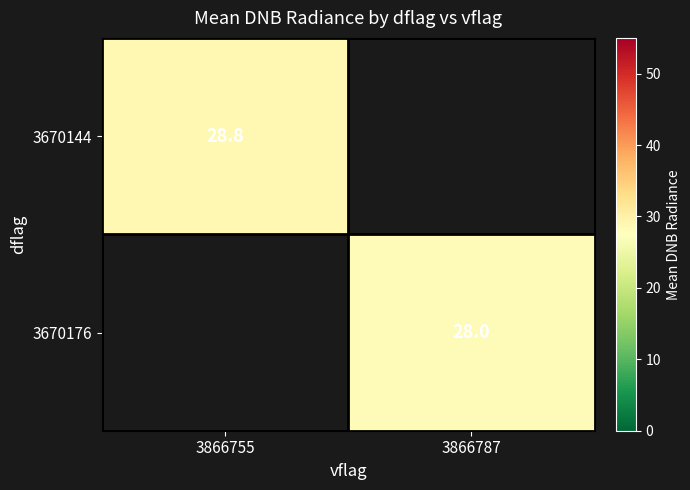

At how many categories does at least one series exceed 28?

1